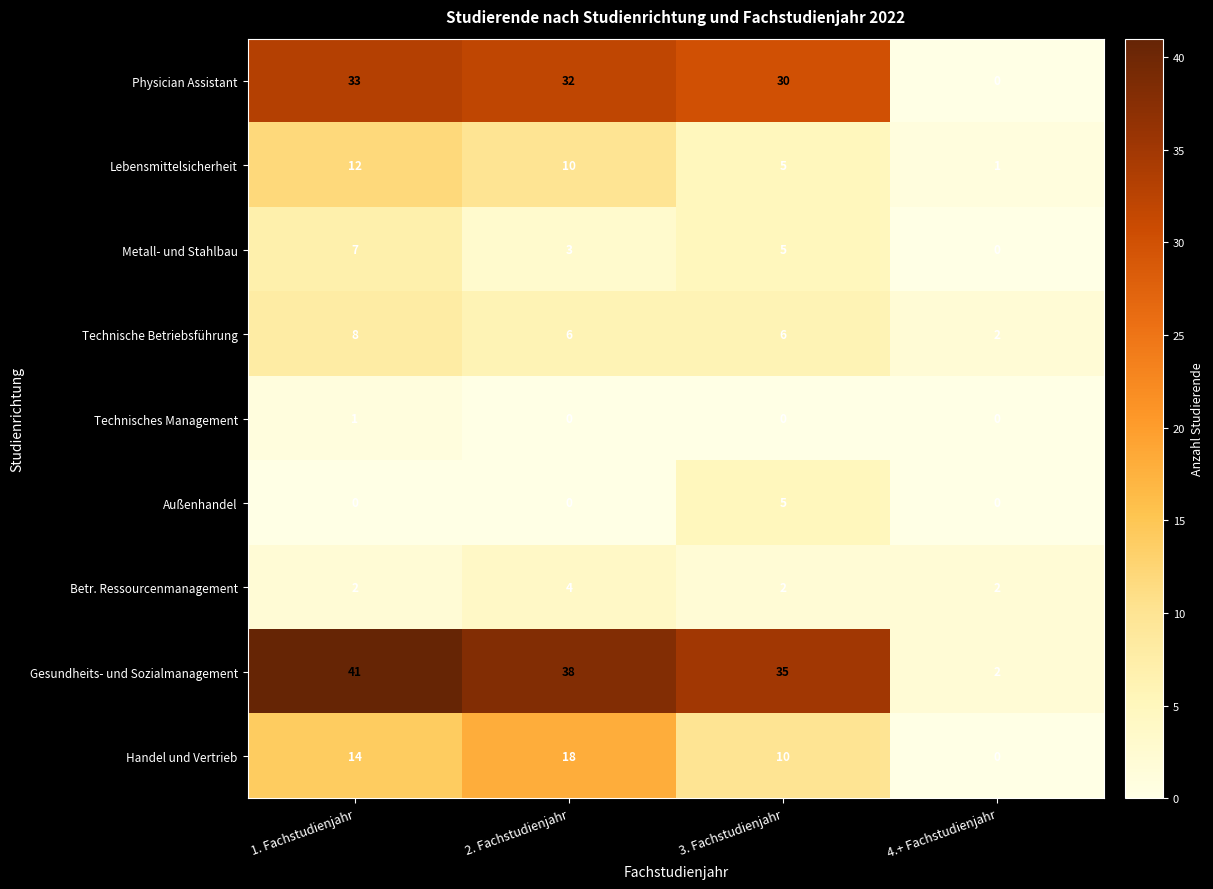

What is the sum of all Metall- und Stahlbau values?

15